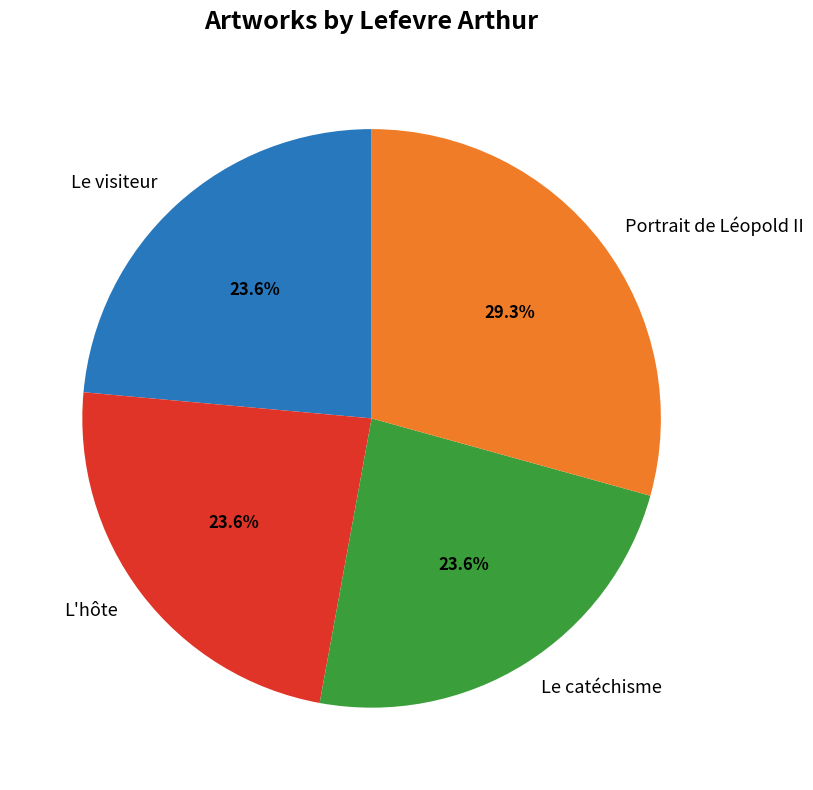

To the nearest percent, what is the combined percentage of L'hôte and Portrait de Léopold II?

53%